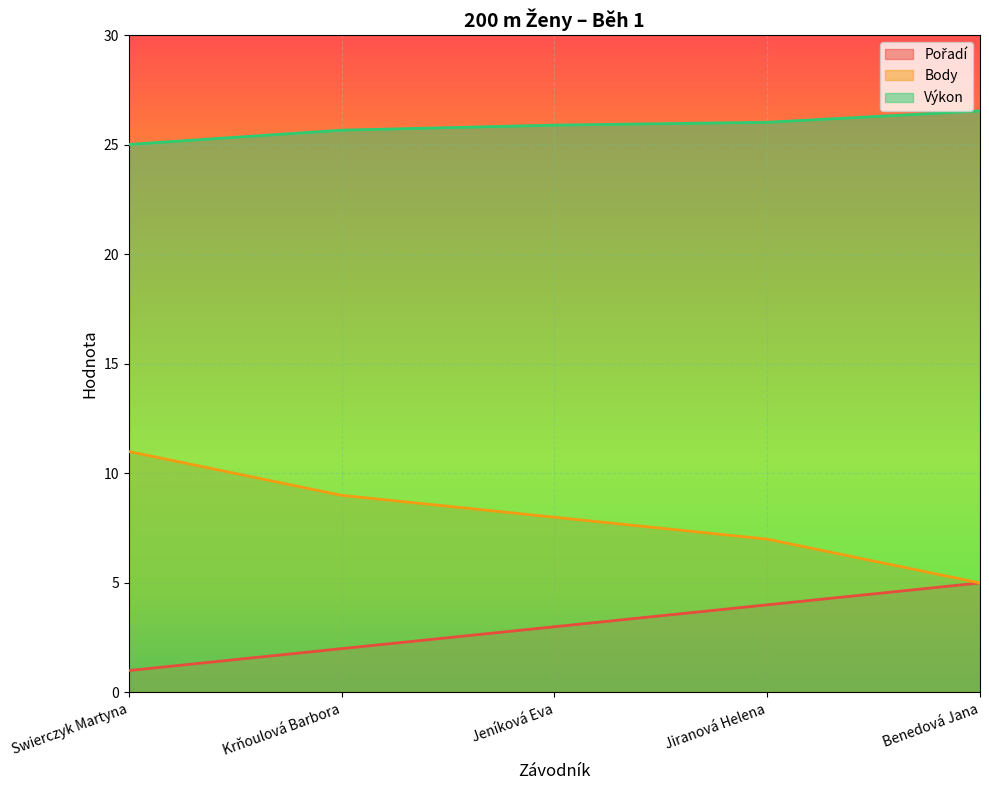

True or false: Výkon and Body intersect in this chart.

False